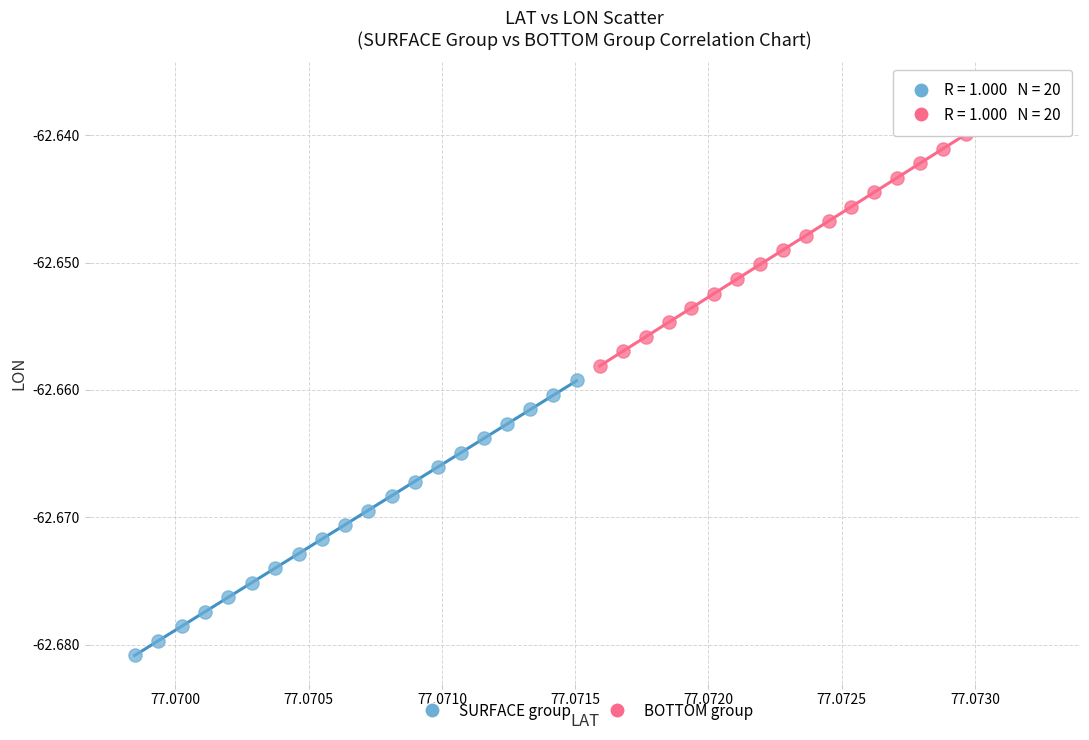

Which series has the largest Y range (max minus min)?

BOTTOM group